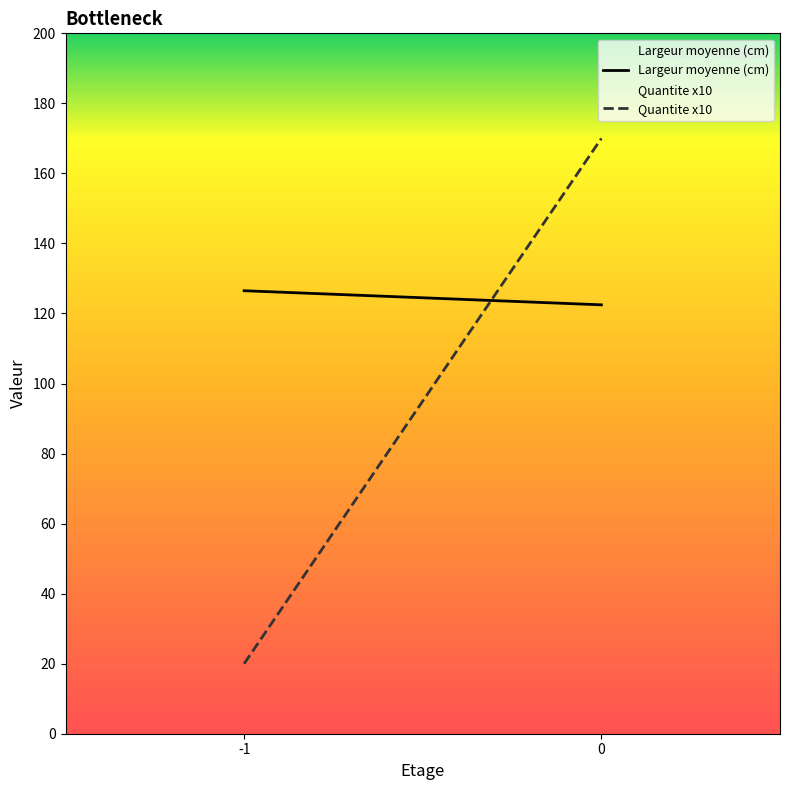

How many values in the Quantite x10 series are below 170?

1